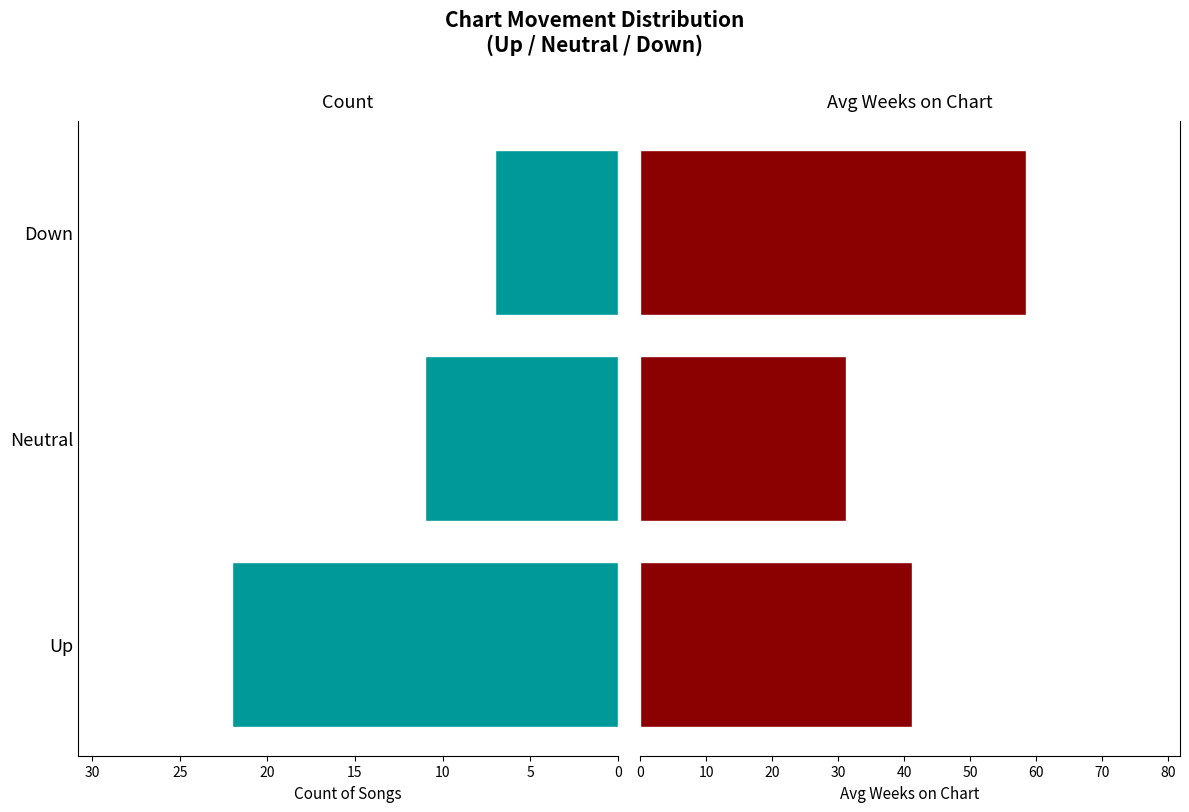

Count the number of data series in this chart.

2